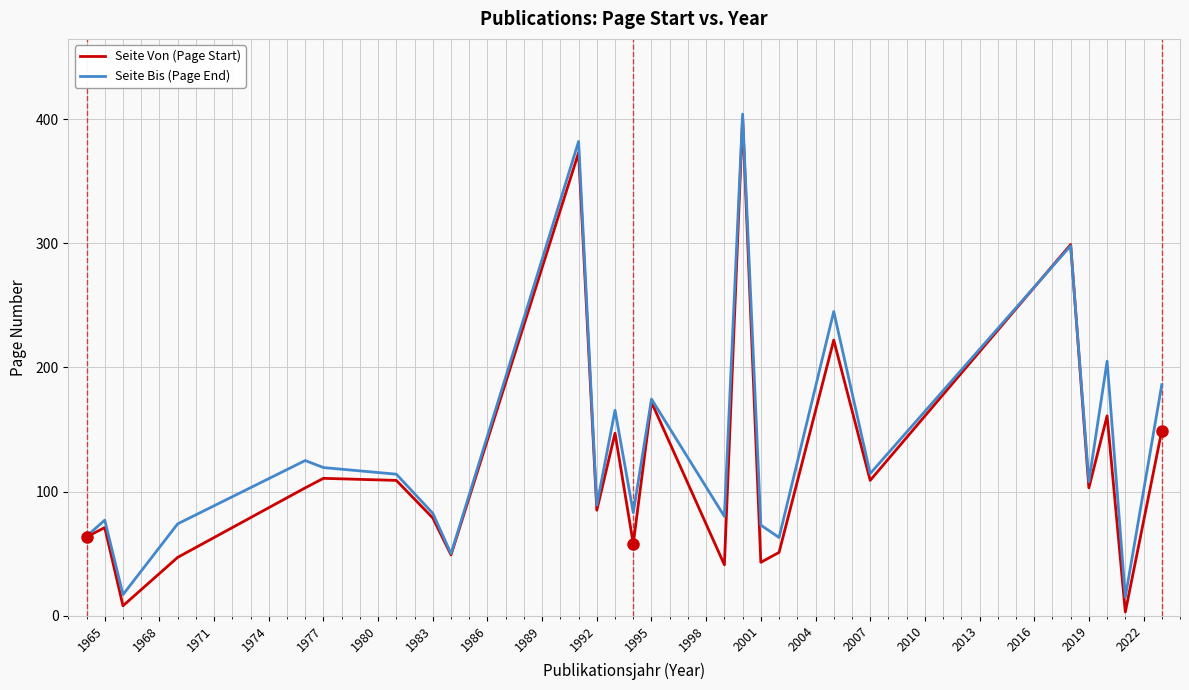

What is the minimum value for Seite Bis (Page End)?

15.0